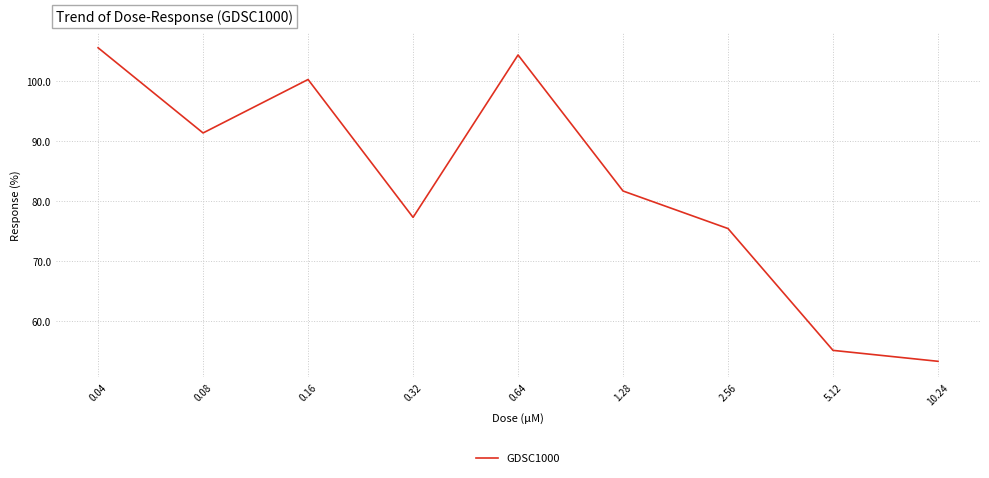

What is the sum of the values at 10.24 and 1.28?

135.0